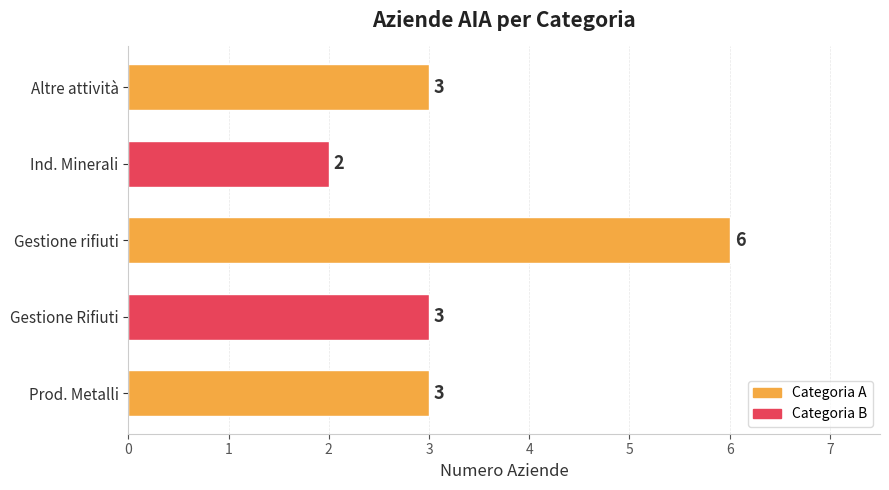

The value at Ind. Minerali is 2. True or false?

True